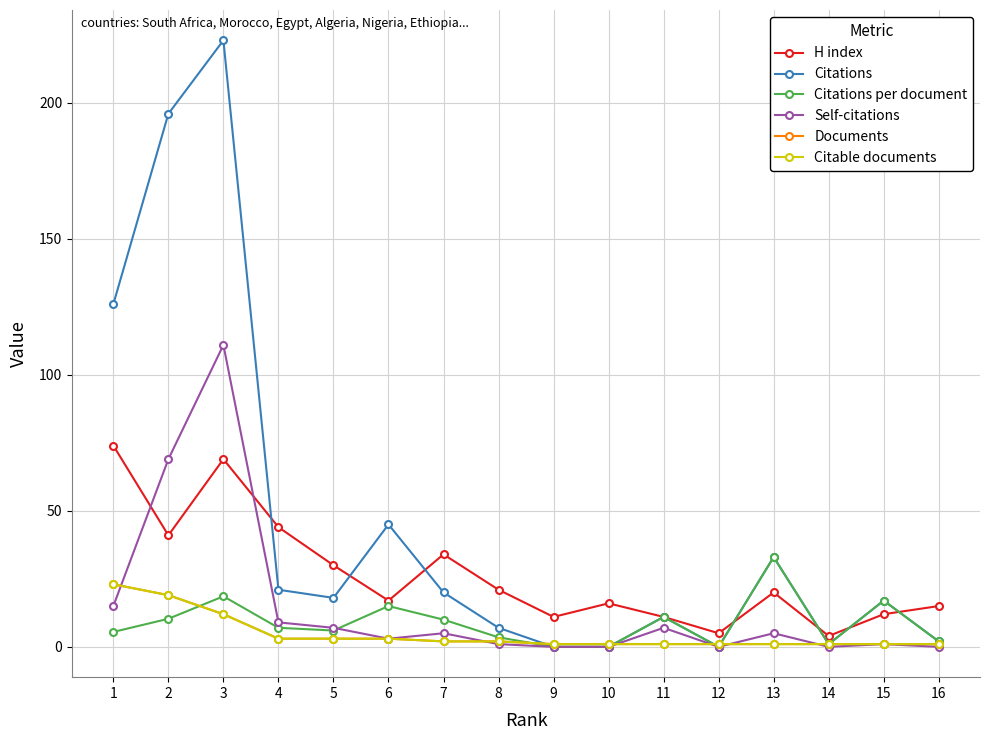

True or false: H index has more than 0 points higher than both neighbors.

True